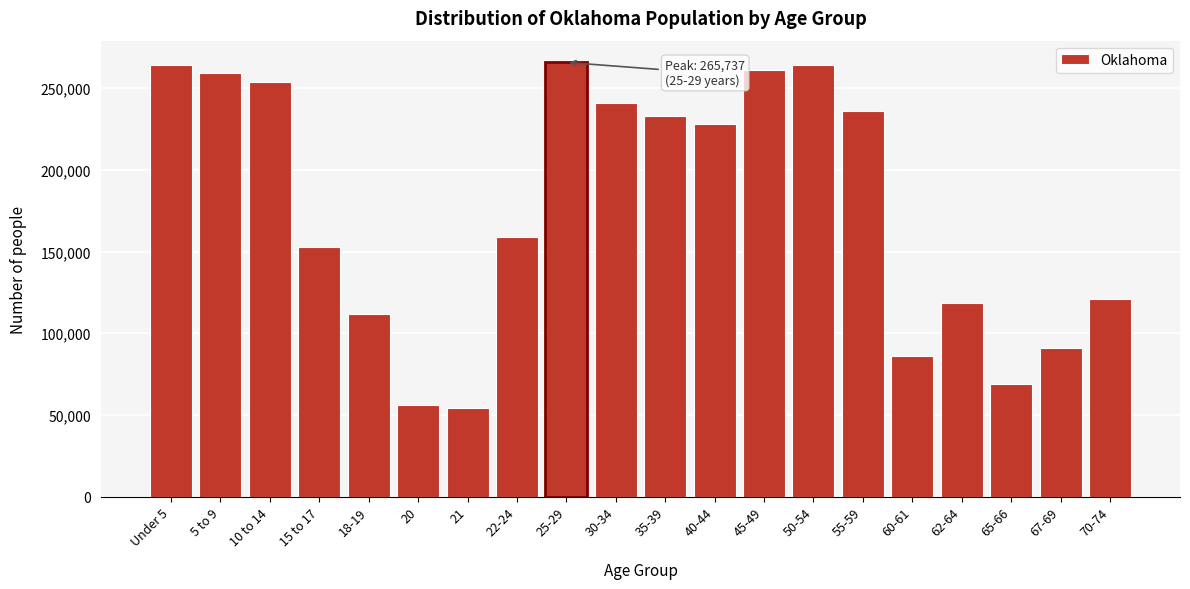

What is the sum of all values?

3525104